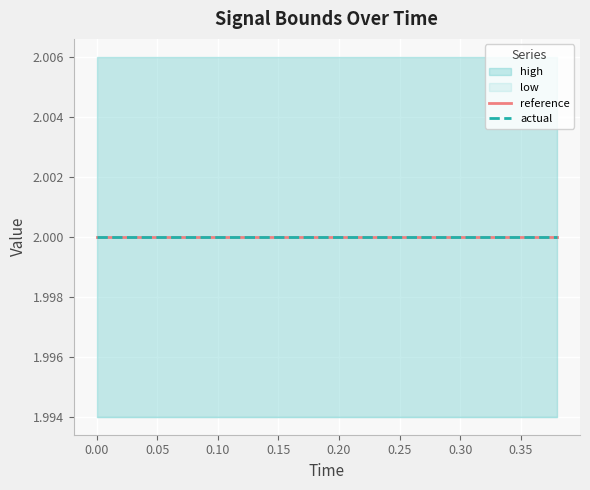

Reading right to left, extract all data points from this chart.

high: 2.0	2.0	2.0	2.0	2.0	2.0	2.0	2.0	2.0	2.0	2.0	2.0	2.0	2.0	2.0	2.0	2.0	2.0	2.0	2.0
low: 2.0	2.0	2.0	2.0	2.0	2.0	2.0	2.0	2.0	2.0	2.0	2.0	2.0	2.0	2.0	2.0	2.0	2.0	2.0	2.0
actual: 2.0	2.0	2.0	2.0	2.0	2.0	2.0	2.0	2.0	2.0	2.0	2.0	2.0	2.0	2.0	2.0	2.0	2.0	2.0	2.0
reference: 2.0	2.0	2.0	2.0	2.0	2.0	2.0	2.0	2.0	2.0	2.0	2.0	2.0	2.0	2.0	2.0	2.0	2.0	2.0	2.0